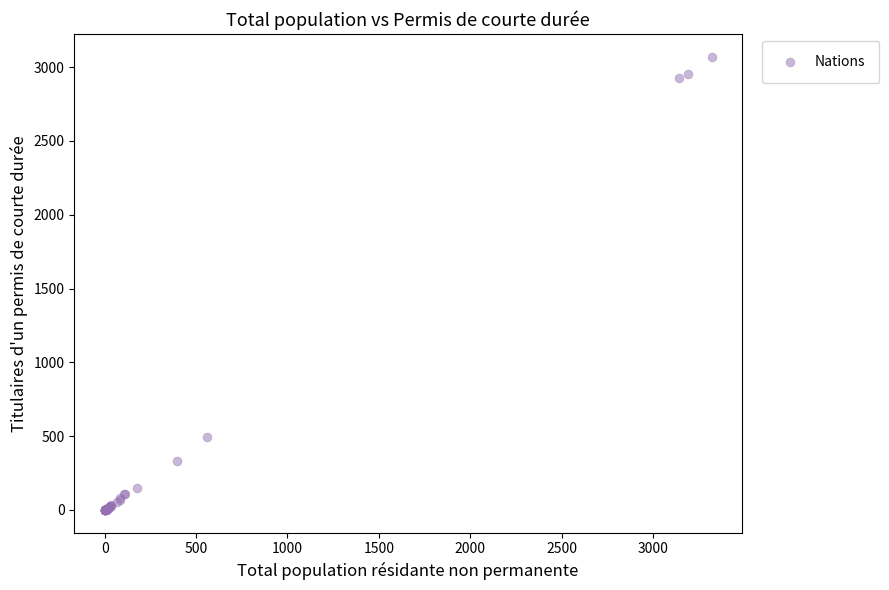

What Y value in the scatter plot is closest to 1535?

495